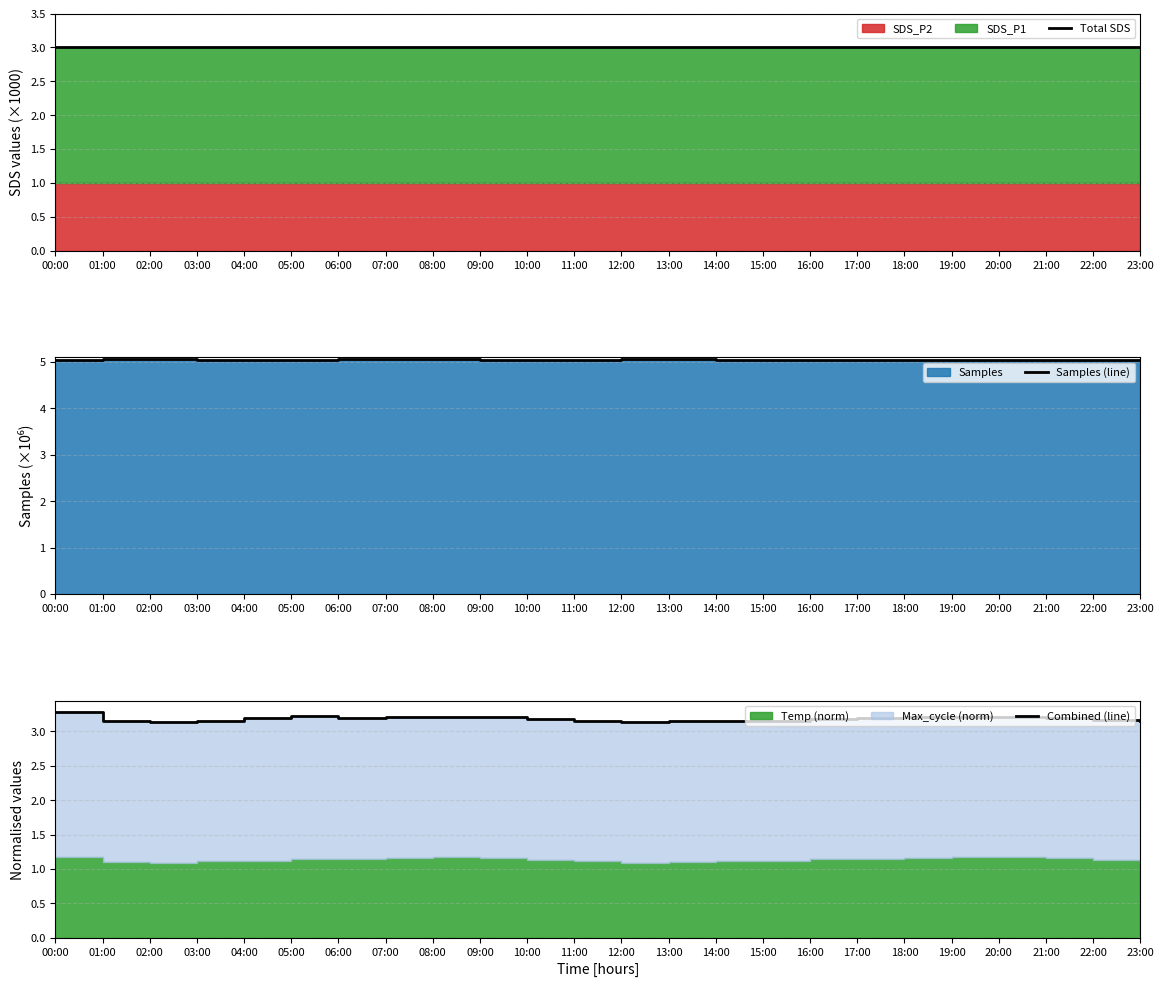

Where is the first local maximum for Samples (line)?

01:00